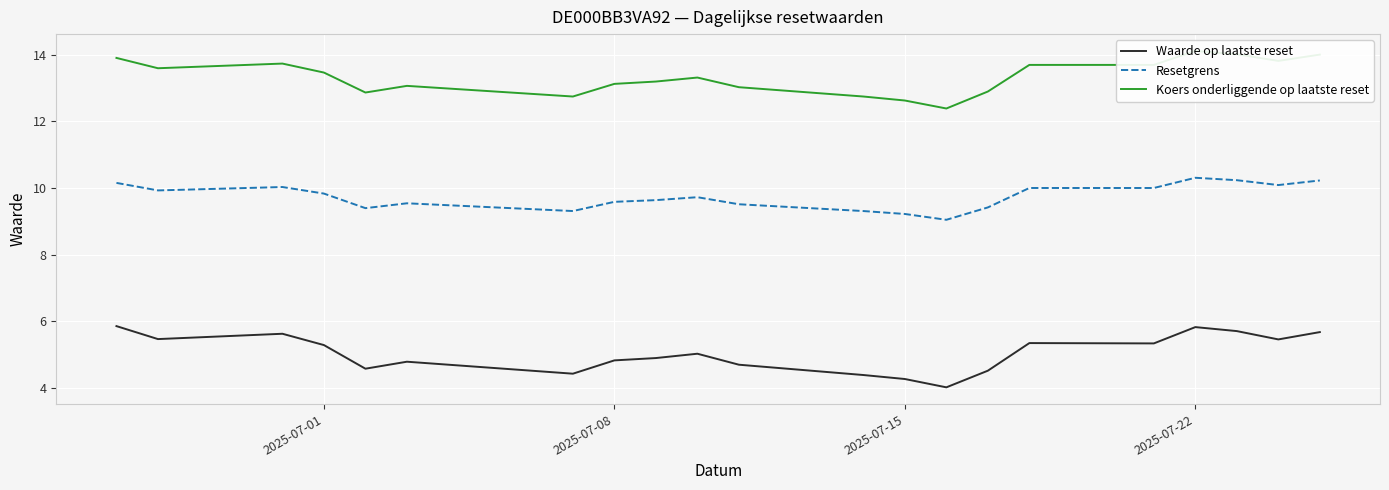

Reading left to right, extract all data points from this chart.

Waarde op laatste reset: 5.8	5.5	5.6	5.3	4.6	4.8	4.4	4.8	4.9	5.0	4.7	4.4	4.3	4.0	4.5	5.3	5.3	5.8	5.7	5.5	5.7
Resetgrens: 10.2	9.9	10.0	9.8	9.4	9.5	9.3	9.6	9.6	9.7	9.5	9.3	9.2	9.0	9.4	10.0	10.0	10.3	10.2	10.1	10.2
Koers onderliggende op laatste reset: 13.9	13.6	13.7	13.5	12.9	13.1	12.8	13.1	13.2	13.3	13.0	12.8	12.6	12.4	12.9	13.7	13.7	14.1	14.0	13.8	14.0